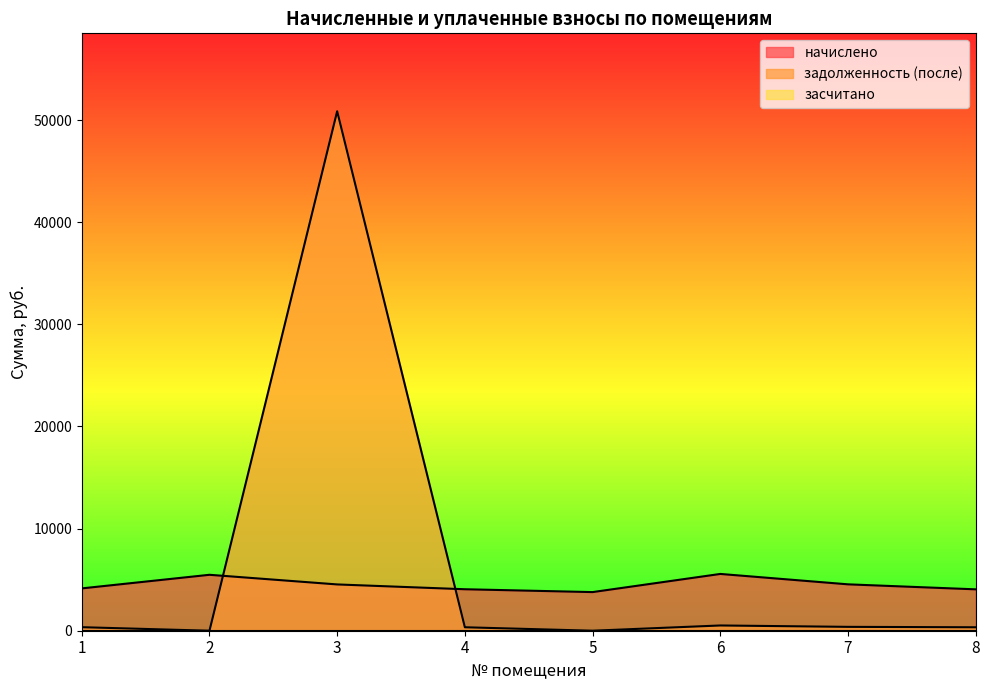

What is the difference between the highest and lowest values at 7?

4542.7